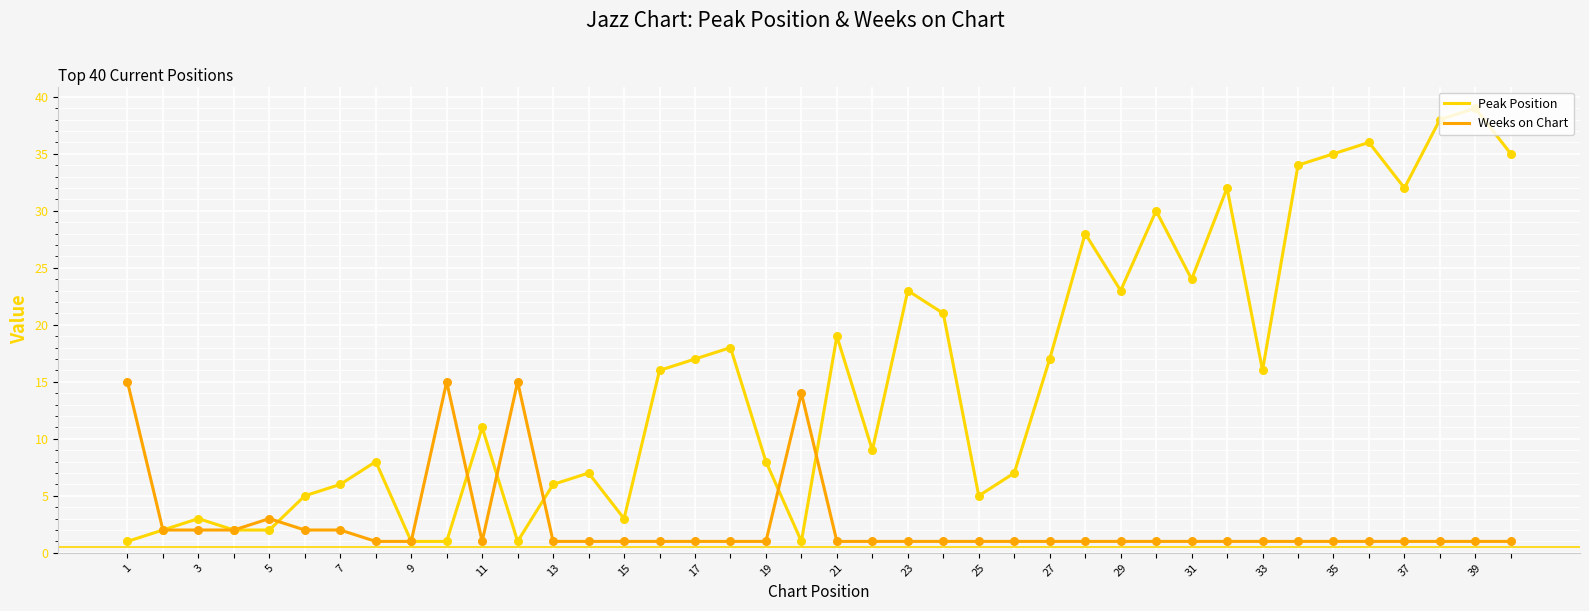

Which series has the largest total across all categories?

Peak Position